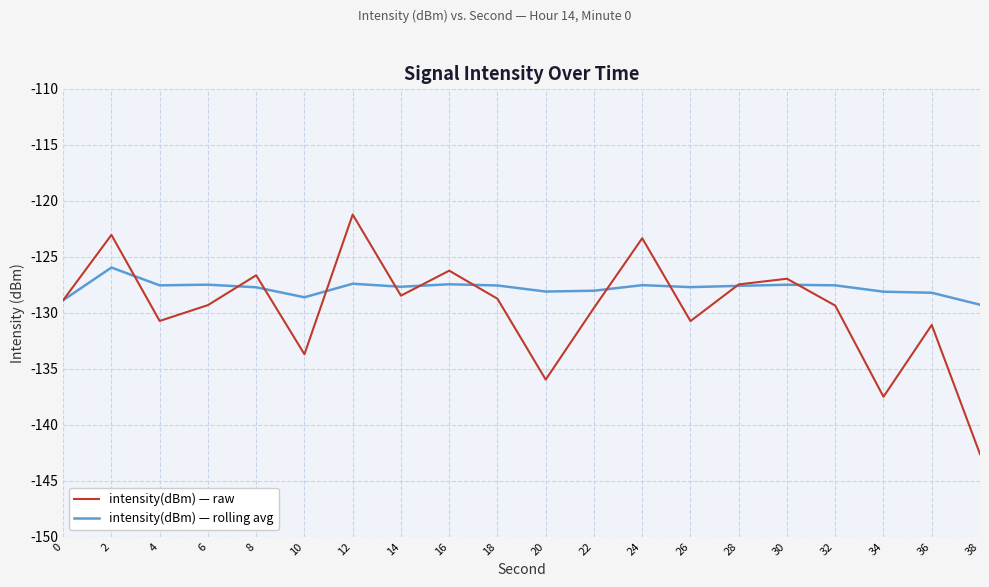

Is it true that intensity(dBm) — raw equals -142.6 at 38?

True